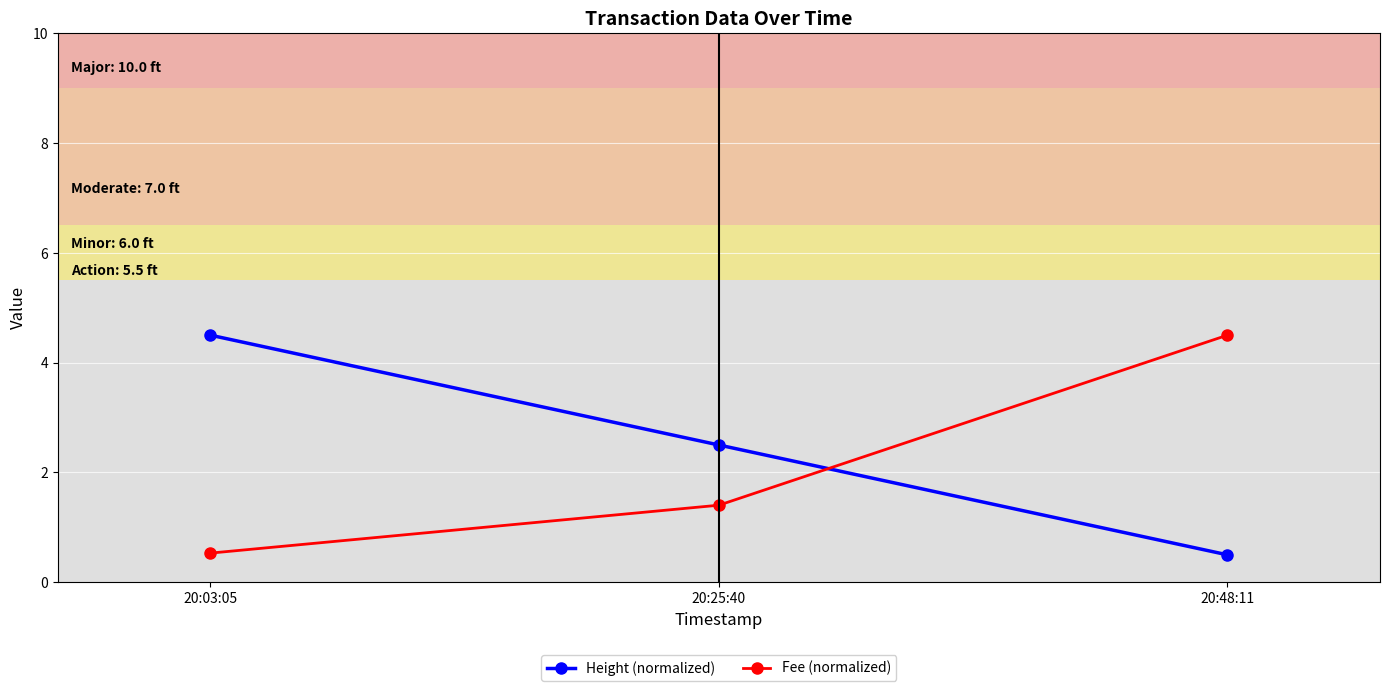

Is the value of Height (normalized) at 20:25:40 greater than the value of Fee (normalized) at 20:25:40?

Yes